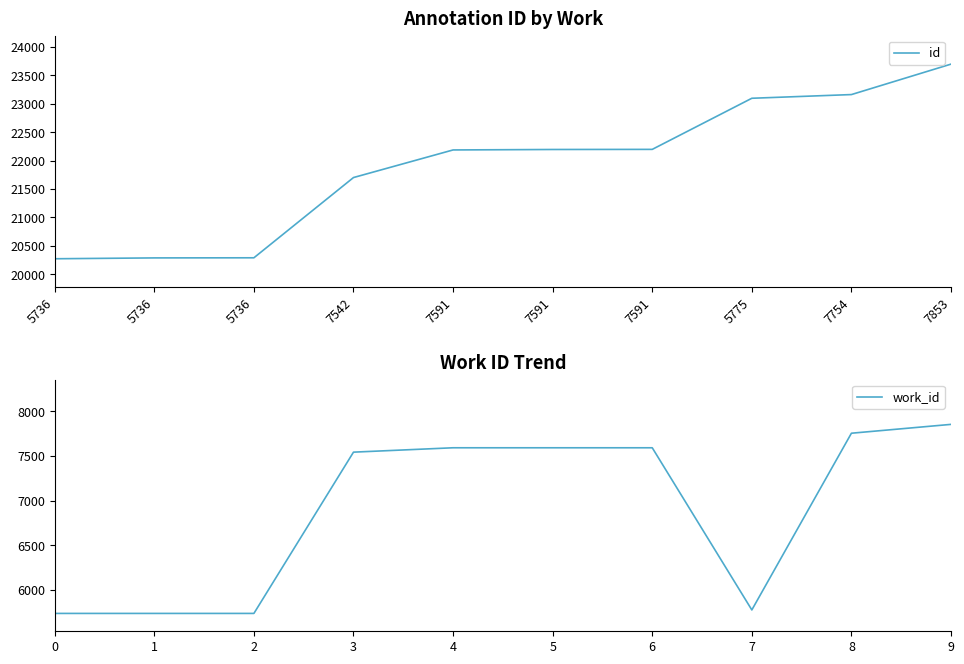

Is it true that id equals 10600 at 5775?

False